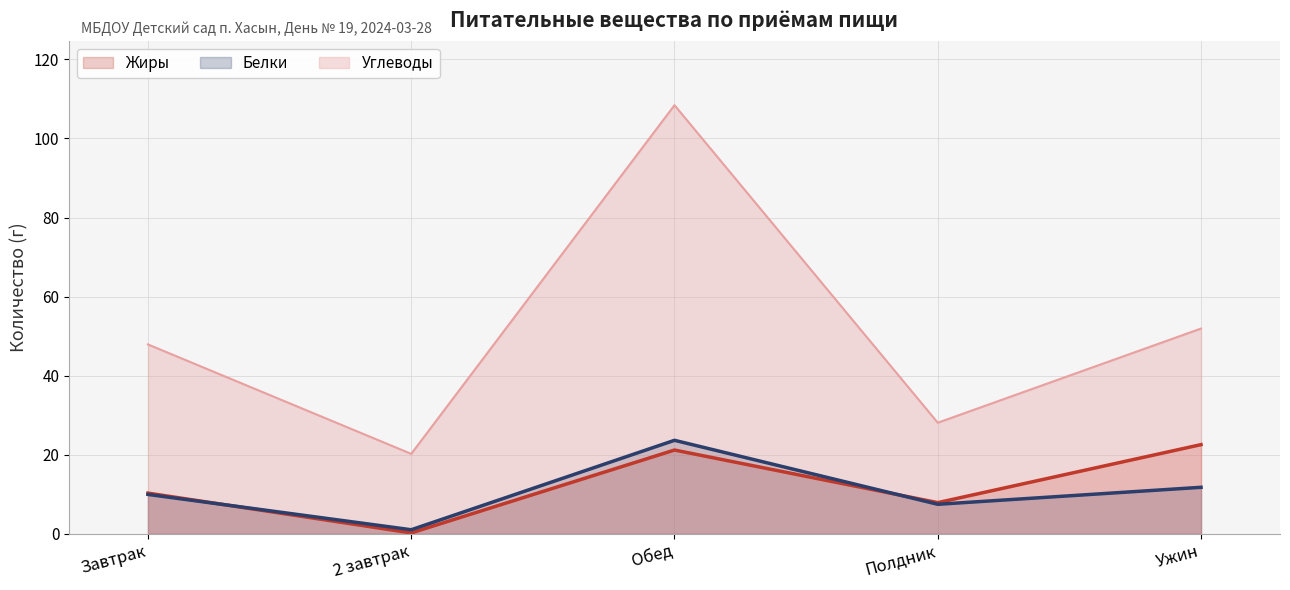

Reading right to left, what are all the values shown in this chart?

Жиры: Ужин=22.5	Полдник=7.9	Обед=21.2	2 завтрак=0.2	Завтрак=10.3
Белки: Ужин=11.7	Полдник=7.4	Обед=23.6	2 завтрак=1.0	Завтрак=9.9
Углеводы: Ужин=51.9	Полдник=28.1	Обед=108.4	2 завтрак=20.2	Завтрак=47.9